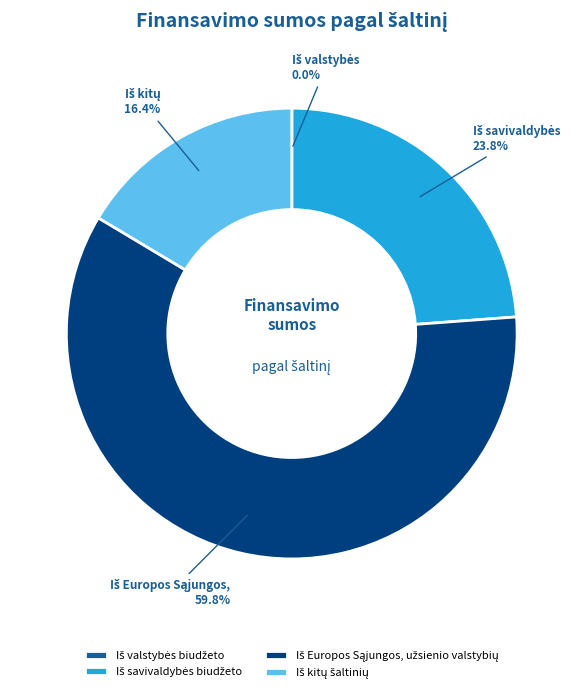

Does any single category account for the majority?

Yes